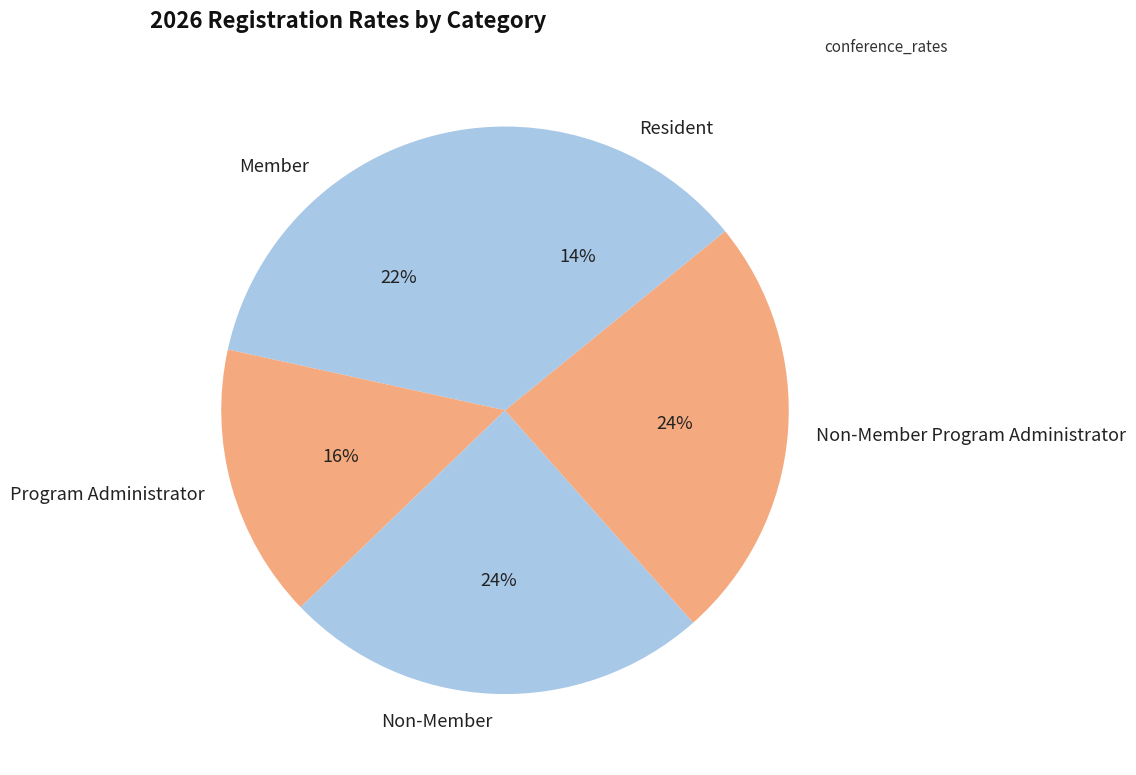

Which slice is the smallest?

Resident